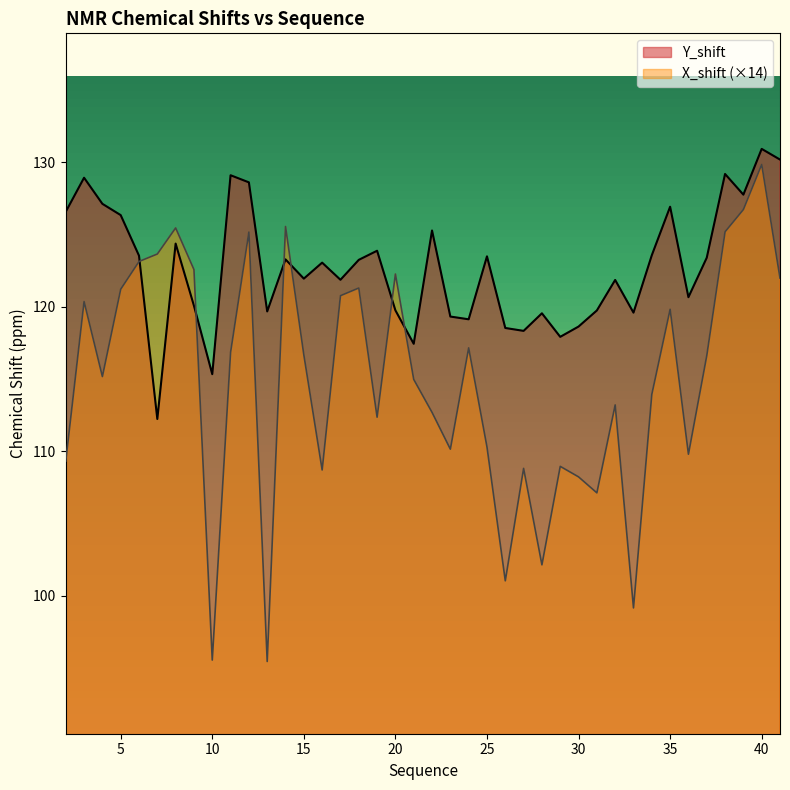

Which series has the largest total across all categories?

Y_shift